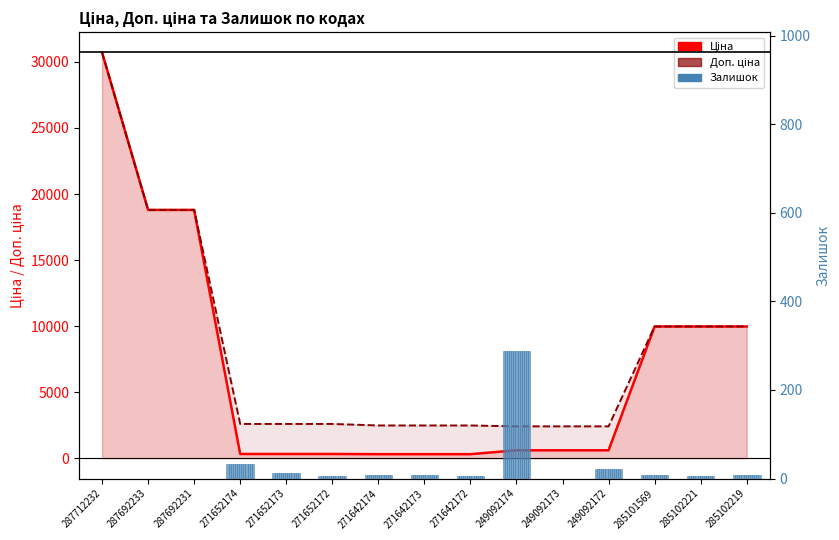

Reading right to left, list all the values displayed in this chart.

Ціна: 285102219=9975.0	285102221=9975.0	285101569=9975.0	249092172=603.7	249092173=603.7	249092174=603.7	271642172=310.3	271642173=310.3	271642174=310.3	271652172=324.8	271652173=324.8	271652174=324.8	287692231=18796.8	287692233=18796.8	287712232=30717.1
Доп. ціна: 285102219=9975.0	285102221=9975.0	285101569=9975.0	249092172=2414.8	249092173=2414.8	249092174=2414.8	271642172=2482.4	271642173=2482.4	271642174=2482.4	271652172=2598.3	271652173=2598.3	271652174=2598.3	287692231=18796.8	287692233=18796.8	287712232=30717.1
Залишок: 285102219=9.0	285102221=5.0	285101569=7.0	249092172=21.0	249092173=0.0	249092174=288.0	271642172=5.0	271642173=7.0	271642174=9.0	271652172=5.0	271652173=12.0	271652174=33.0	287692231=0.0	287692233=0.0	287712232=0.0